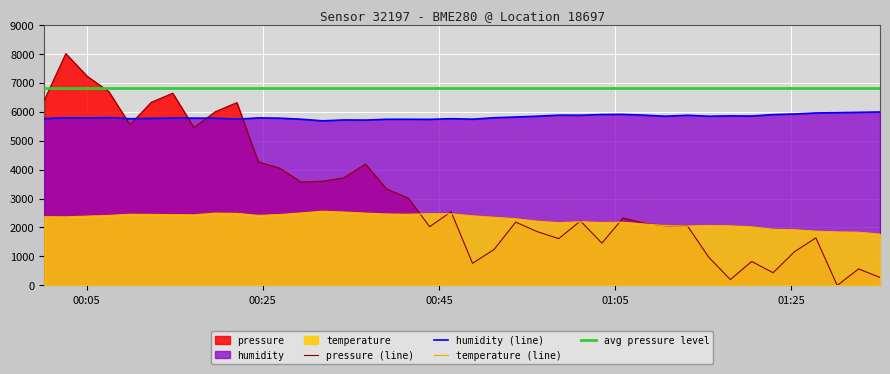

At which category is the sum across all series the highest?

2023-03-19T00:02:38